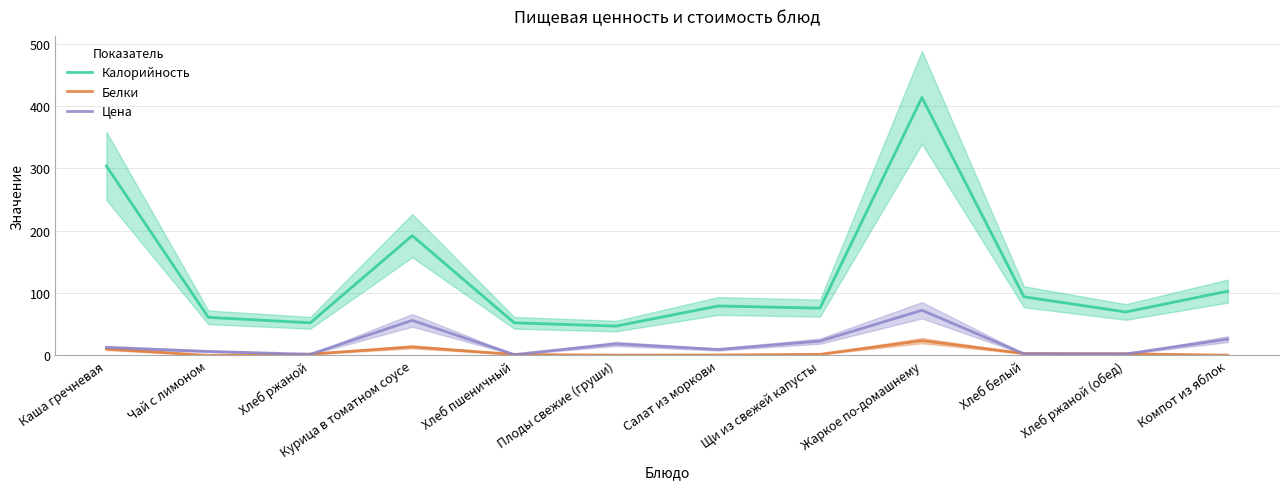

How many interior local valleys does the Цена series have?

4